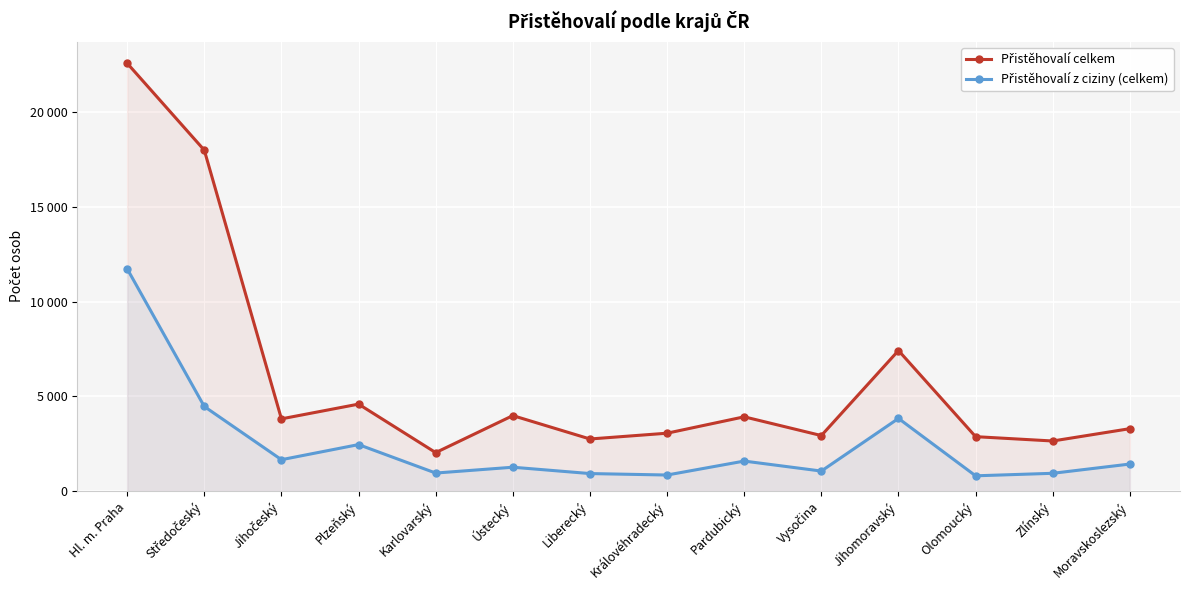

Where is Přistěhovalí z ciziny (celkem) nearest to the value 6268?

Středočeský